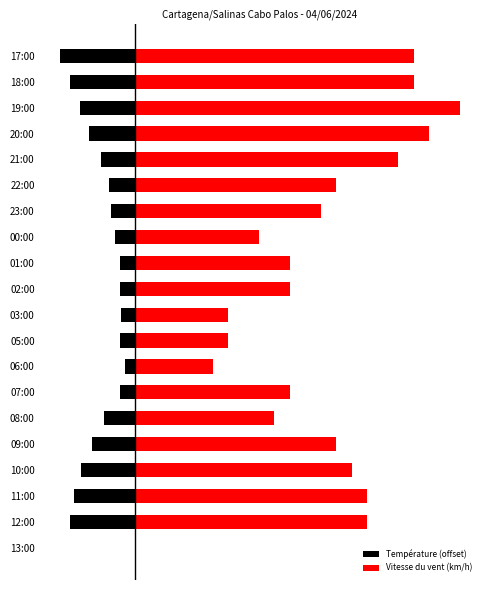

What is the approximate value of Vitesse du vent (km/h) at 18:00?

18.0